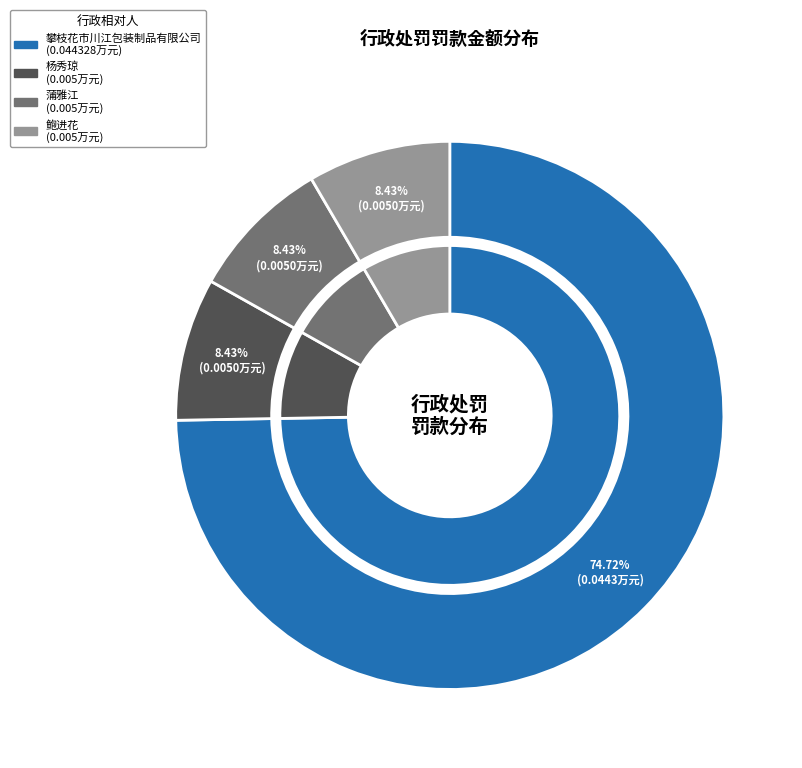

Do 鲍进花 and 攀枝花市川江包装制品有限公司 together represent more than half of the pie?

Yes